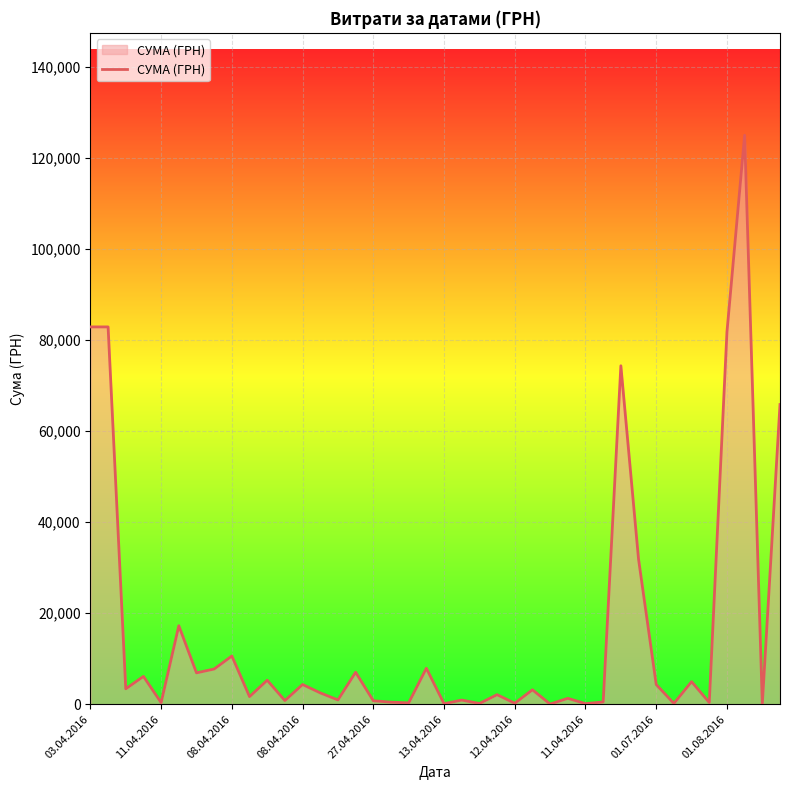

What is the maximum value shown in the chart?

124904.8